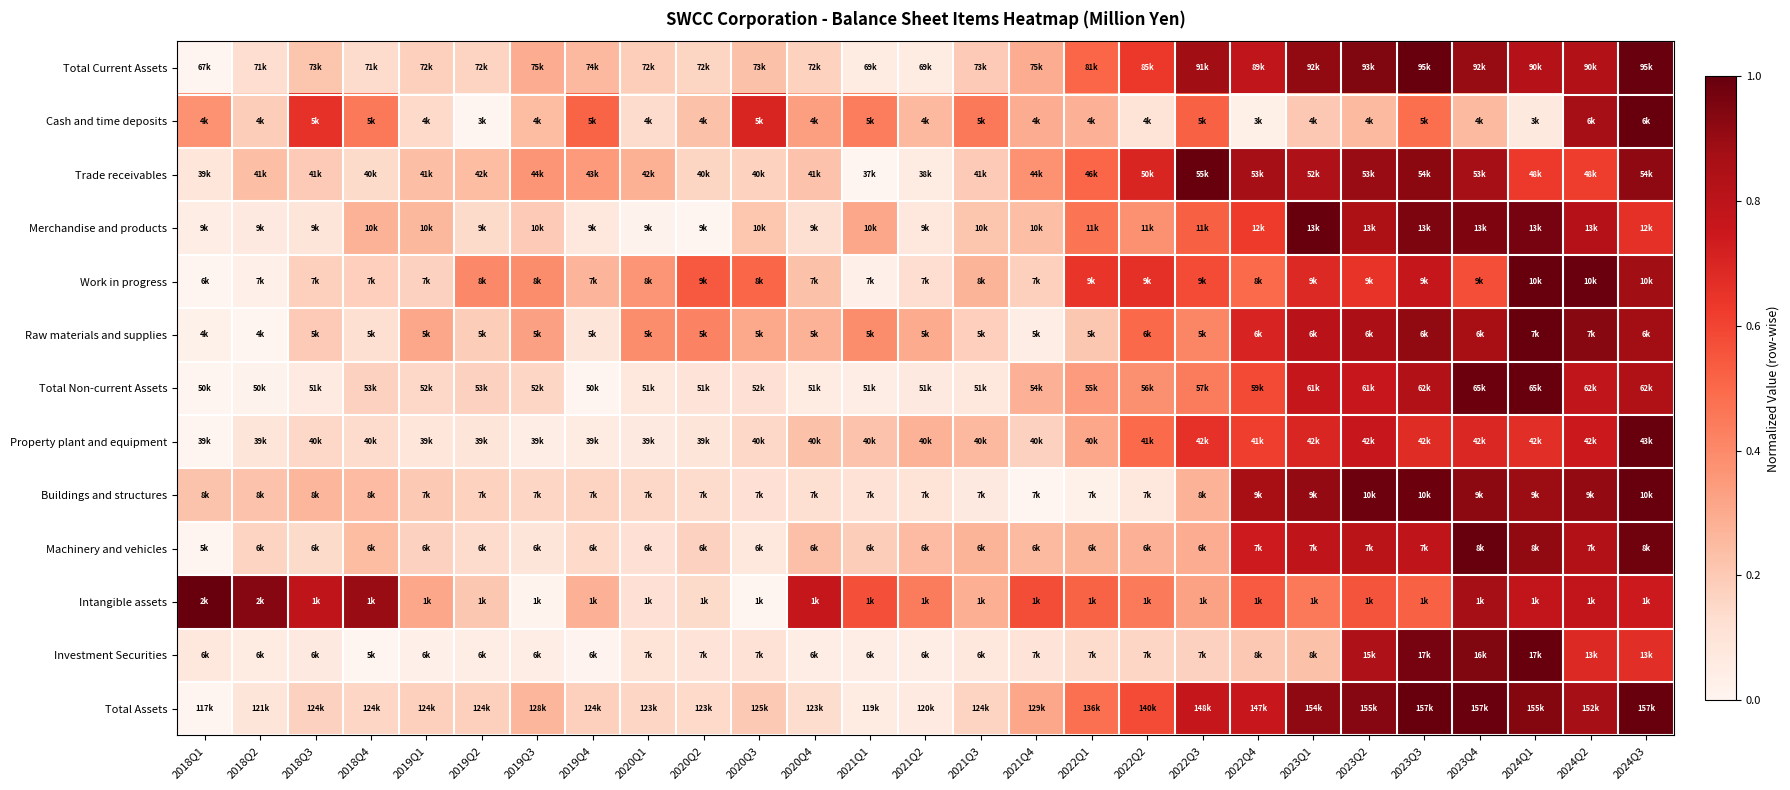

Reading right to left, transcribe all the data shown in this chart.

Total Current Assets: 2024Q3=1.0	2024Q2=0.8	2024Q1=0.8	2023Q4=0.9	2023Q3=1.0	2023Q2=0.9	2023Q1=0.9	2022Q4=0.8	2022Q3=0.9	2022Q2=0.6	2022Q1=0.5	2021Q4=0.3	2021Q3=0.2	2021Q2=0.1	2021Q1=0.1	2020Q4=0.2	2020Q3=0.2	2020Q2=0.2	2020Q1=0.2	2019Q4=0.3	2019Q3=0.3	2019Q2=0.2	2019Q1=0.2	2018Q4=0.1	2018Q3=0.2	2018Q2=0.1	2018Q1=0.0
Cash and time deposits: 2024Q3=1.0	2024Q2=0.9	2024Q1=0.1	2023Q4=0.3	2023Q3=0.5	2023Q2=0.3	2023Q1=0.2	2022Q4=0.0	2022Q3=0.5	2022Q2=0.1	2022Q1=0.3	2021Q4=0.3	2021Q3=0.5	2021Q2=0.3	2021Q1=0.4	2020Q4=0.3	2020Q3=0.7	2020Q2=0.2	2020Q1=0.1	2019Q4=0.5	2019Q3=0.2	2019Q2=0.0	2019Q1=0.1	2018Q4=0.5	2018Q3=0.7	2018Q2=0.2	2018Q1=0.4
Trade receivables: 2024Q3=0.9	2024Q2=0.6	2024Q1=0.6	2023Q4=0.9	2023Q3=0.9	2023Q2=0.9	2023Q1=0.8	2022Q4=0.9	2022Q3=1.0	2022Q2=0.7	2022Q1=0.5	2021Q4=0.4	2021Q3=0.2	2021Q2=0.1	2021Q1=0.0	2020Q4=0.2	2020Q3=0.2	2020Q2=0.2	2020Q1=0.3	2019Q4=0.4	2019Q3=0.4	2019Q2=0.2	2019Q1=0.2	2018Q4=0.1	2018Q3=0.2	2018Q2=0.2	2018Q1=0.1
Merchandise and products: 2024Q3=0.7	2024Q2=0.8	2024Q1=1.0	2023Q4=0.9	2023Q3=1.0	2023Q2=0.8	2023Q1=1.0	2022Q4=0.6	2022Q3=0.5	2022Q2=0.4	2022Q1=0.5	2021Q4=0.2	2021Q3=0.2	2021Q2=0.1	2021Q1=0.3	2020Q4=0.1	2020Q3=0.2	2020Q2=0.0	2020Q1=0.0	2019Q4=0.1	2019Q3=0.2	2019Q2=0.1	2019Q1=0.3	2018Q4=0.3	2018Q3=0.1	2018Q2=0.1	2018Q1=0.1
Work in progress: 2024Q3=0.9	2024Q2=1.0	2024Q1=1.0	2023Q4=0.6	2023Q3=0.8	2023Q2=0.7	2023Q1=0.7	2022Q4=0.5	2022Q3=0.6	2022Q2=0.7	2022Q1=0.6	2021Q4=0.2	2021Q3=0.3	2021Q2=0.1	2021Q1=0.0	2020Q4=0.2	2020Q3=0.5	2020Q2=0.5	2020Q1=0.4	2019Q4=0.3	2019Q3=0.4	2019Q2=0.4	2019Q1=0.2	2018Q4=0.2	2018Q3=0.2	2018Q2=0.0	2018Q1=0.0
Raw materials and supplies: 2024Q3=0.9	2024Q2=0.9	2024Q1=1.0	2023Q4=0.9	2023Q3=0.9	2023Q2=0.8	2023Q1=0.8	2022Q4=0.7	2022Q3=0.4	2022Q2=0.5	2022Q1=0.2	2021Q4=0.1	2021Q3=0.2	2021Q2=0.3	2021Q1=0.4	2020Q4=0.3	2020Q3=0.3	2020Q2=0.4	2020Q1=0.4	2019Q4=0.1	2019Q3=0.3	2019Q2=0.2	2019Q1=0.3	2018Q4=0.1	2018Q3=0.2	2018Q2=0.0	2018Q1=0.0
Total Non-current Assets: 2024Q3=0.8	2024Q2=0.8	2024Q1=1.0	2023Q4=1.0	2023Q3=0.8	2023Q2=0.8	2023Q1=0.8	2022Q4=0.6	2022Q3=0.4	2022Q2=0.4	2022Q1=0.3	2021Q4=0.3	2021Q3=0.1	2021Q2=0.1	2021Q1=0.0	2020Q4=0.1	2020Q3=0.1	2020Q2=0.1	2020Q1=0.1	2019Q4=0.0	2019Q3=0.2	2019Q2=0.2	2019Q1=0.2	2018Q4=0.2	2018Q3=0.1	2018Q2=0.0	2018Q1=0.0
Property plant and equipment: 2024Q3=1.0	2024Q2=0.7	2024Q1=0.7	2023Q4=0.7	2023Q3=0.7	2023Q2=0.8	2023Q1=0.7	2022Q4=0.6	2022Q3=0.7	2022Q2=0.5	2022Q1=0.3	2021Q4=0.2	2021Q3=0.3	2021Q2=0.3	2021Q1=0.2	2020Q4=0.2	2020Q3=0.1	2020Q2=0.1	2020Q1=0.1	2019Q4=0.1	2019Q3=0.0	2019Q2=0.1	2019Q1=0.1	2018Q4=0.1	2018Q3=0.2	2018Q2=0.1	2018Q1=0.0
Buildings and structures: 2024Q3=1.0	2024Q2=0.9	2024Q1=0.9	2023Q4=0.9	2023Q3=1.0	2023Q2=1.0	2023Q1=0.9	2022Q4=0.9	2022Q3=0.3	2022Q2=0.1	2022Q1=0.0	2021Q4=0.0	2021Q3=0.1	2021Q2=0.1	2021Q1=0.1	2020Q4=0.1	2020Q3=0.1	2020Q2=0.1	2020Q1=0.2	2019Q4=0.2	2019Q3=0.2	2019Q2=0.2	2019Q1=0.2	2018Q4=0.2	2018Q3=0.3	2018Q2=0.2	2018Q1=0.2
Machinery and vehicles: 2024Q3=1.0	2024Q2=0.8	2024Q1=0.9	2023Q4=1.0	2023Q3=0.8	2023Q2=0.8	2023Q1=0.8	2022Q4=0.7	2022Q3=0.3	2022Q2=0.3	2022Q1=0.3	2021Q4=0.3	2021Q3=0.3	2021Q2=0.2	2021Q1=0.2	2020Q4=0.2	2020Q3=0.1	2020Q2=0.2	2020Q1=0.1	2019Q4=0.1	2019Q3=0.1	2019Q2=0.1	2019Q1=0.2	2018Q4=0.2	2018Q3=0.1	2018Q2=0.2	2018Q1=0.0
Intangible assets: 2024Q3=0.7	2024Q2=0.8	2024Q1=0.8	2023Q4=0.9	2023Q3=0.5	2023Q2=0.6	2023Q1=0.5	2022Q4=0.5	2022Q3=0.3	2022Q2=0.4	2022Q1=0.5	2021Q4=0.6	2021Q3=0.3	2021Q2=0.4	2021Q1=0.6	2020Q4=0.8	2020Q3=0.0	2020Q2=0.1	2020Q1=0.1	2019Q4=0.3	2019Q3=0.0	2019Q2=0.2	2019Q1=0.3	2018Q4=0.9	2018Q3=0.8	2018Q2=0.9	2018Q1=1.0
Investment Securities: 2024Q3=0.7	2024Q2=0.7	2024Q1=1.0	2023Q4=0.9	2023Q3=1.0	2023Q2=0.8	2023Q1=0.2	2022Q4=0.2	2022Q3=0.2	2022Q2=0.2	2022Q1=0.1	2021Q4=0.1	2021Q3=0.1	2021Q2=0.0	2021Q1=0.0	2020Q4=0.0	2020Q3=0.1	2020Q2=0.1	2020Q1=0.1	2019Q4=0.0	2019Q3=0.0	2019Q2=0.0	2019Q1=0.0	2018Q4=0.0	2018Q3=0.1	2018Q2=0.1	2018Q1=0.1
Total Assets: 2024Q3=1.0	2024Q2=0.9	2024Q1=0.9	2023Q4=1.0	2023Q3=1.0	2023Q2=0.9	2023Q1=0.9	2022Q4=0.8	2022Q3=0.8	2022Q2=0.6	2022Q1=0.5	2021Q4=0.3	2021Q3=0.2	2021Q2=0.1	2021Q1=0.1	2020Q4=0.1	2020Q3=0.2	2020Q2=0.1	2020Q1=0.2	2019Q4=0.2	2019Q3=0.3	2019Q2=0.2	2019Q1=0.2	2018Q4=0.2	2018Q3=0.2	2018Q2=0.1	2018Q1=0.0